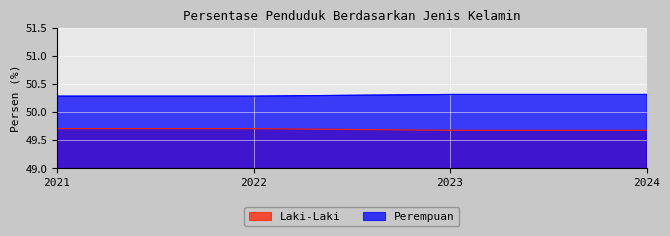

At how many categories does at least one series exceed 50?

4